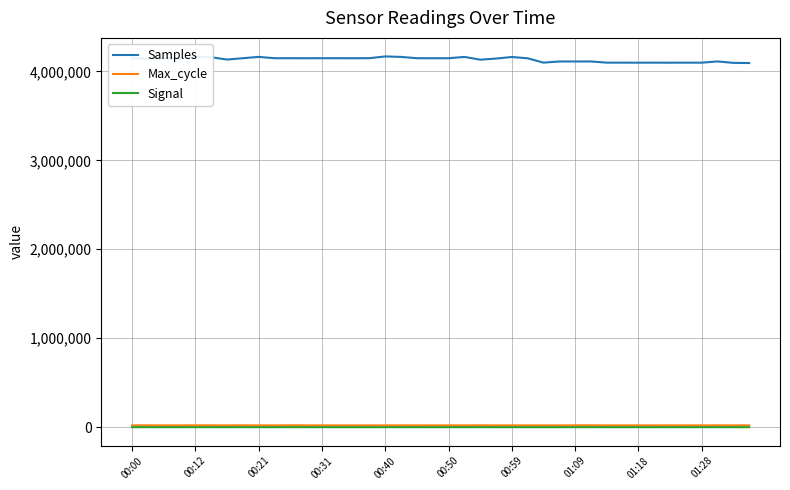

Which series has the largest total across all categories?

Samples